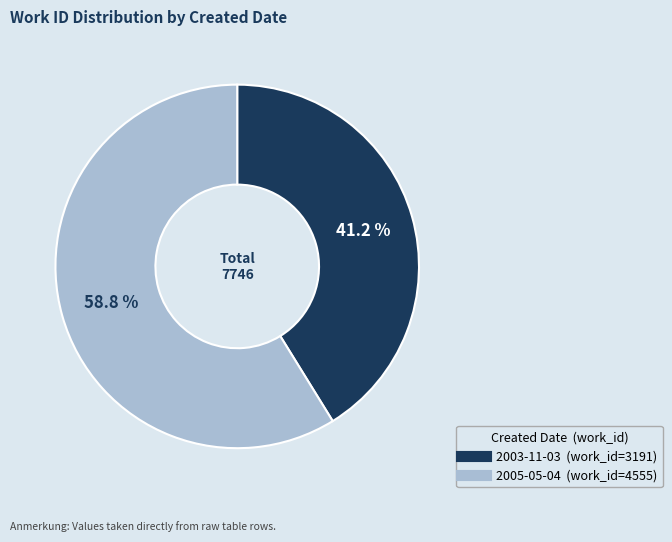

Is there any slice that represents more than half of the pie?

Yes